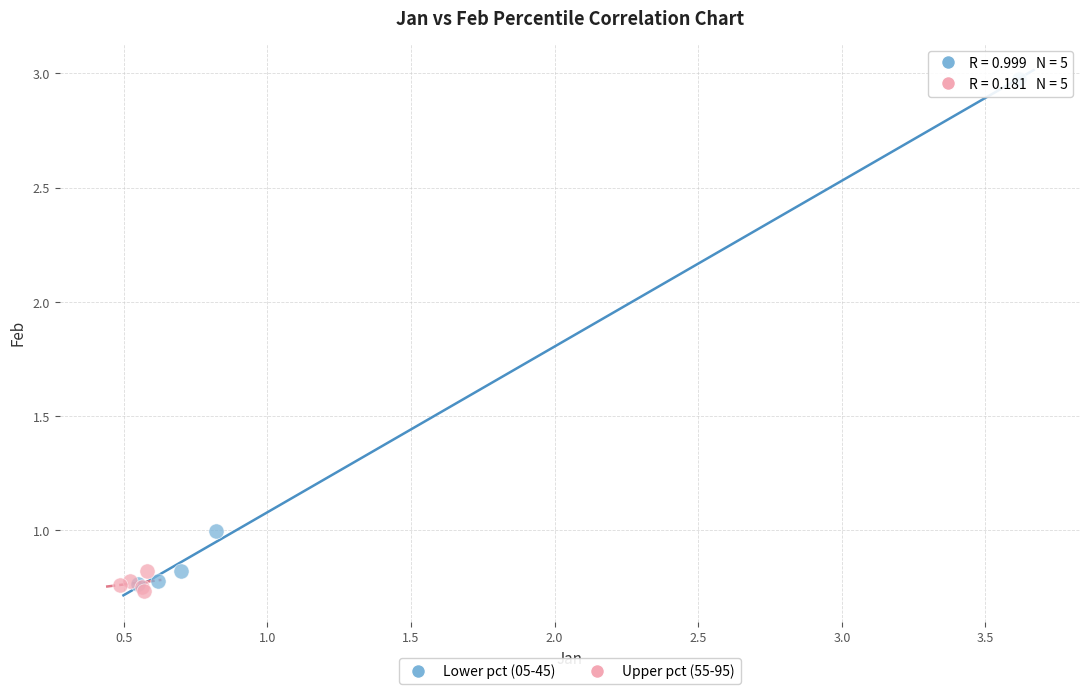

What are all the series names shown in the legend?

Lower pct (05-45), Upper pct (55-95)